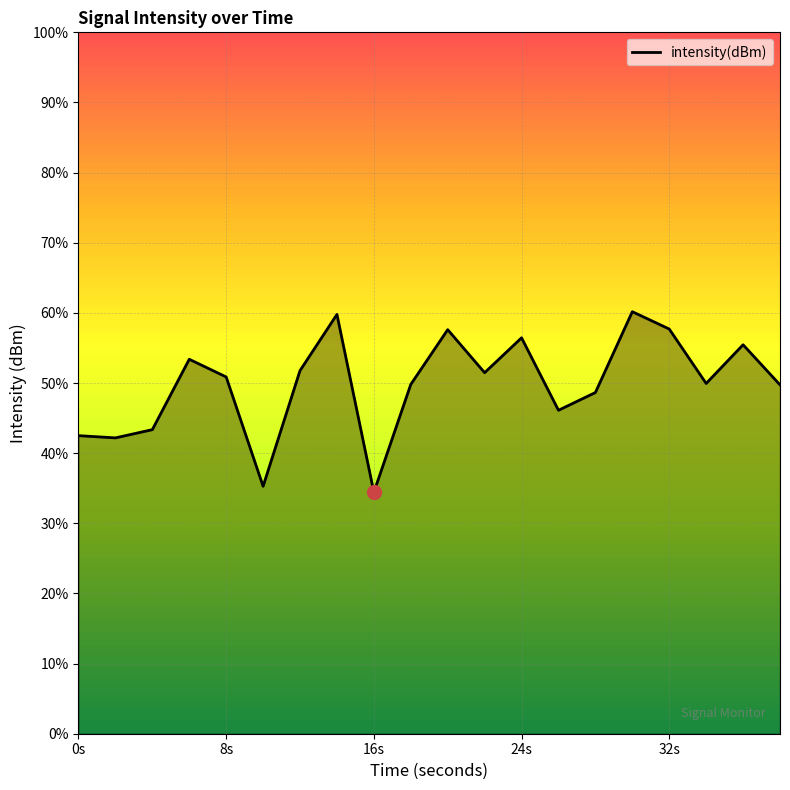

Where does the data first go above -119?

14